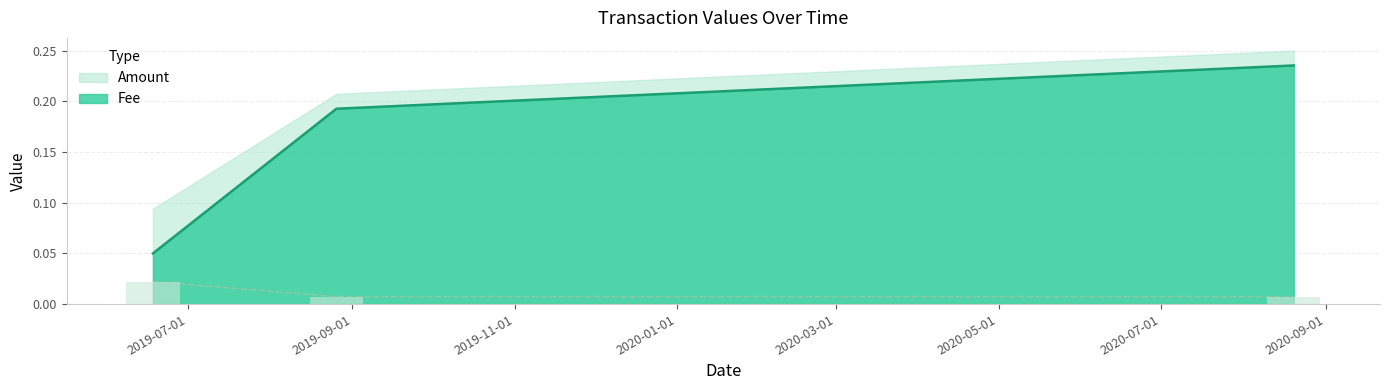

Where is Amount nearest to the value 0?

2019-06-18